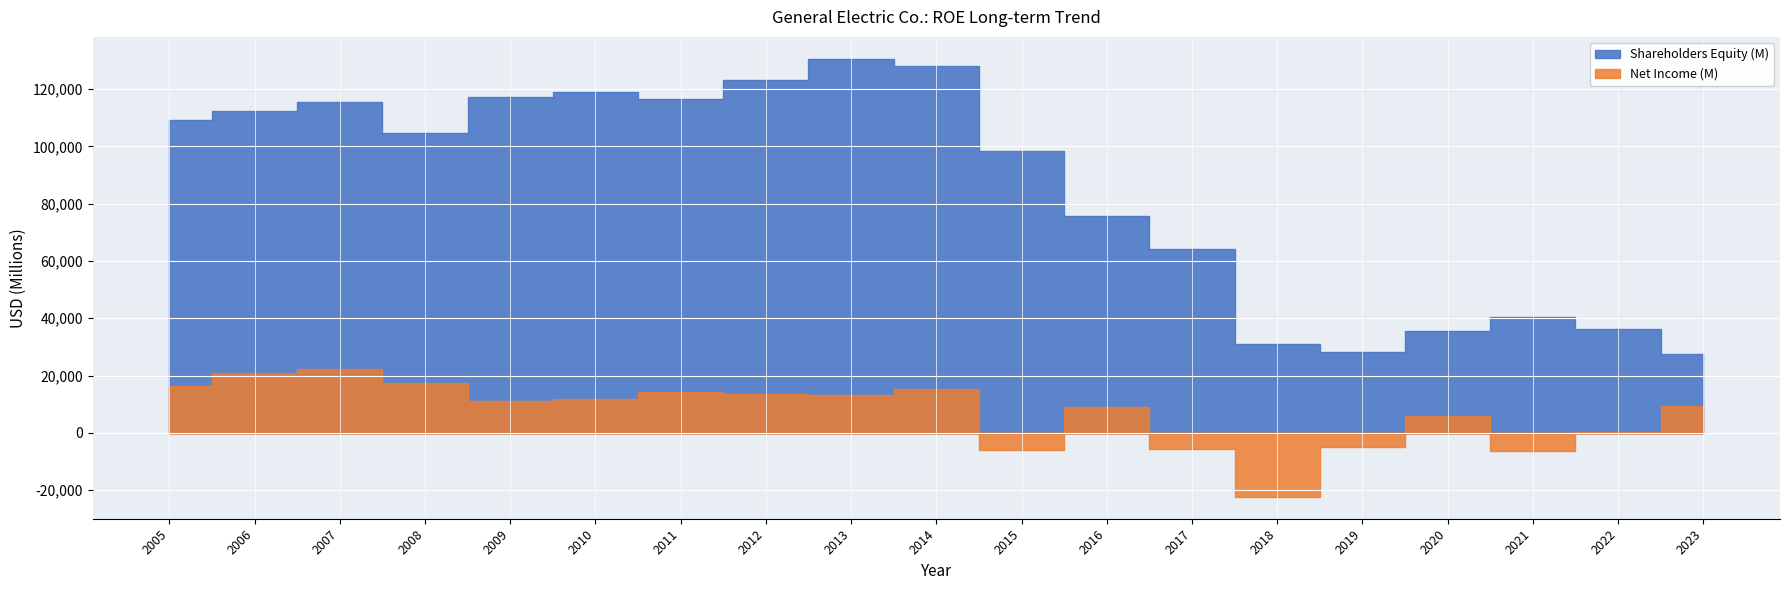

What is the sum of all Shareholders Equity (M) values?

1613576.0